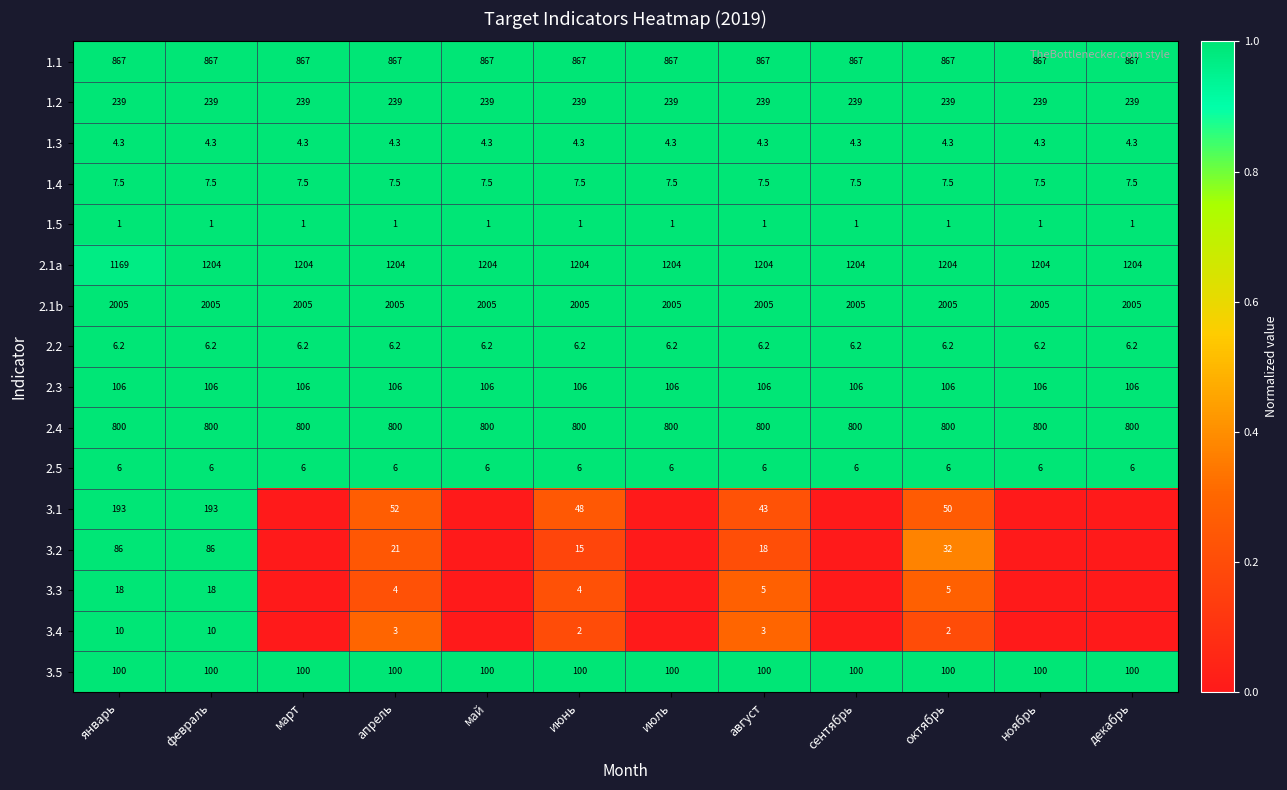

What is the approximate value of 3.5 at октябрь?

100.0